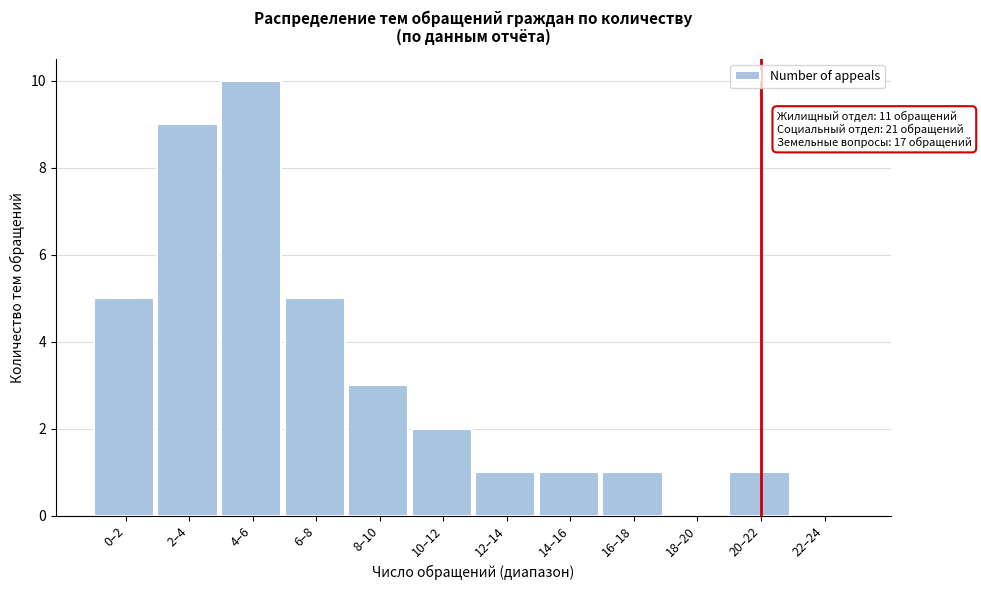

Reading left to right, extract all data points from this chart.

0–2=5	2–4=9	4–6=10	6–8=5	8–10=3	10–12=2	12–14=1	14–16=1	16–18=1	18–20=0	20–22=1	22–24=0